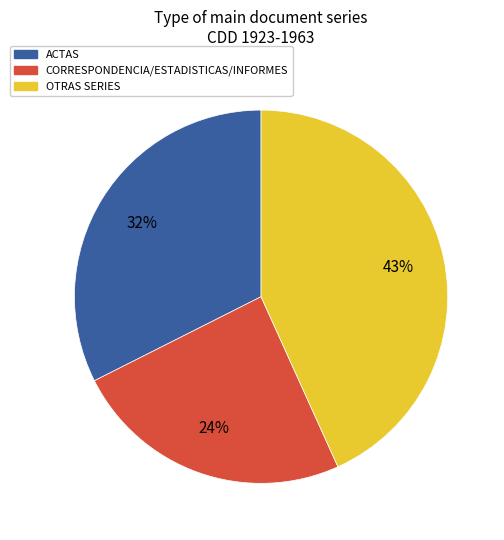

Does any single category account for the majority?

No